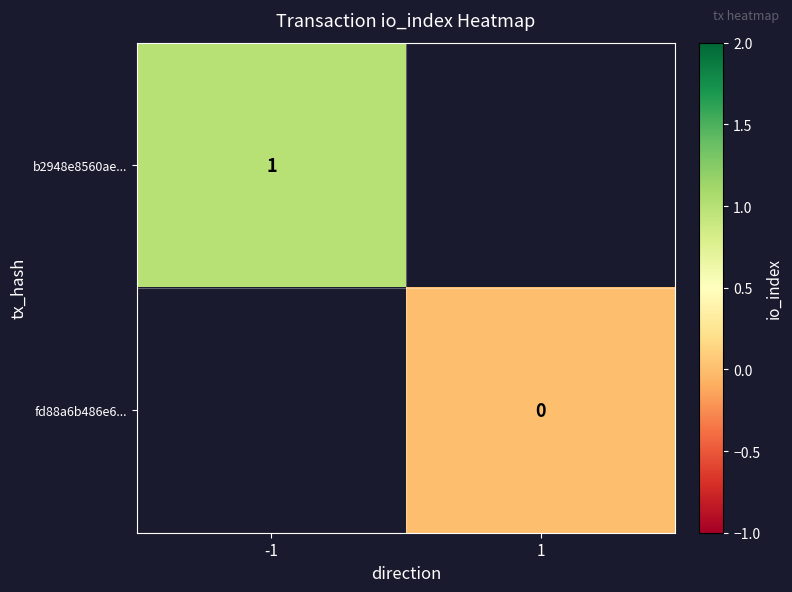

What is the maximum value shown in the chart?

1.0